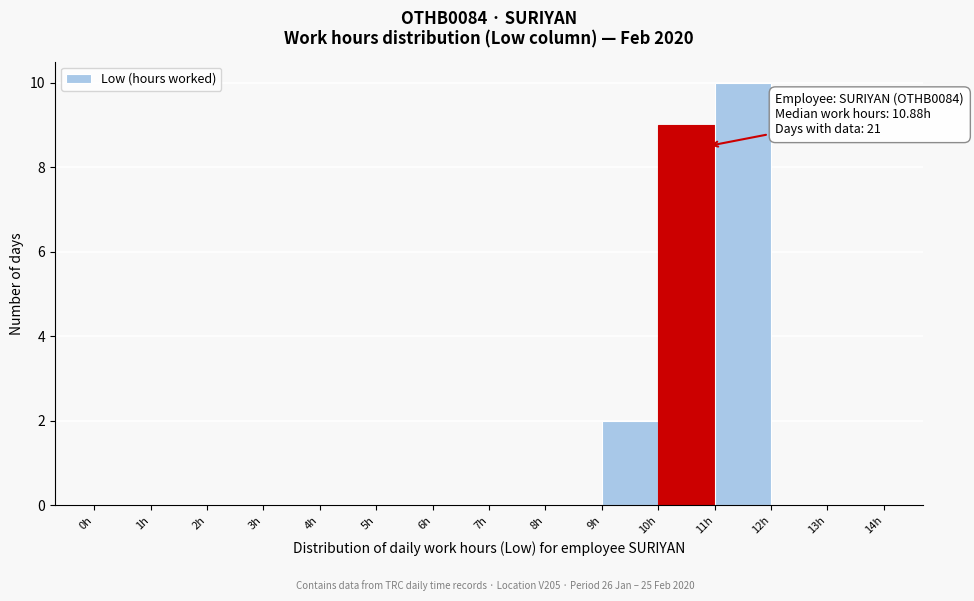

Over which range of the x-axis is the bar tallest?

11 to 12